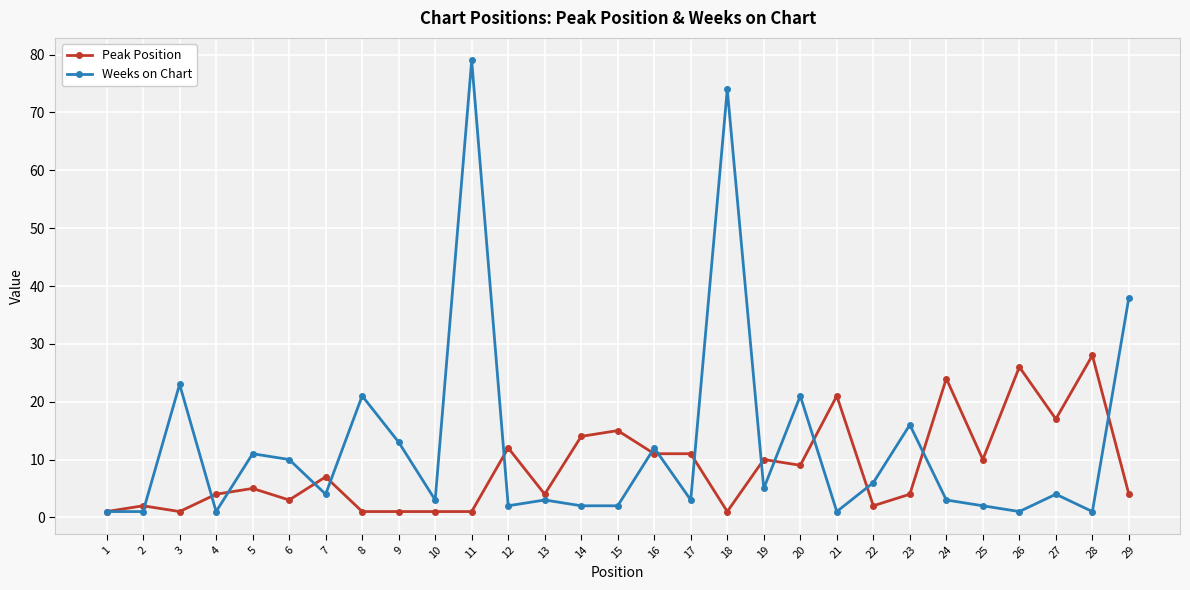

How many interior local peaks does the Weeks on Chart series have?

10